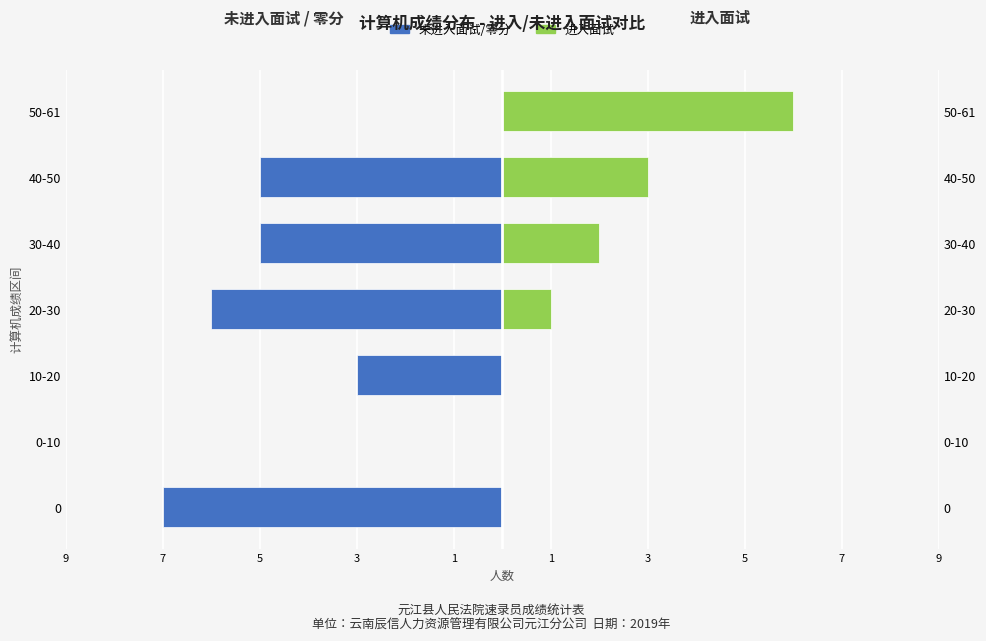

Is the value of 未进入面试/零分 at 50-61 greater than the value of 进入面试 at 10-20?

No